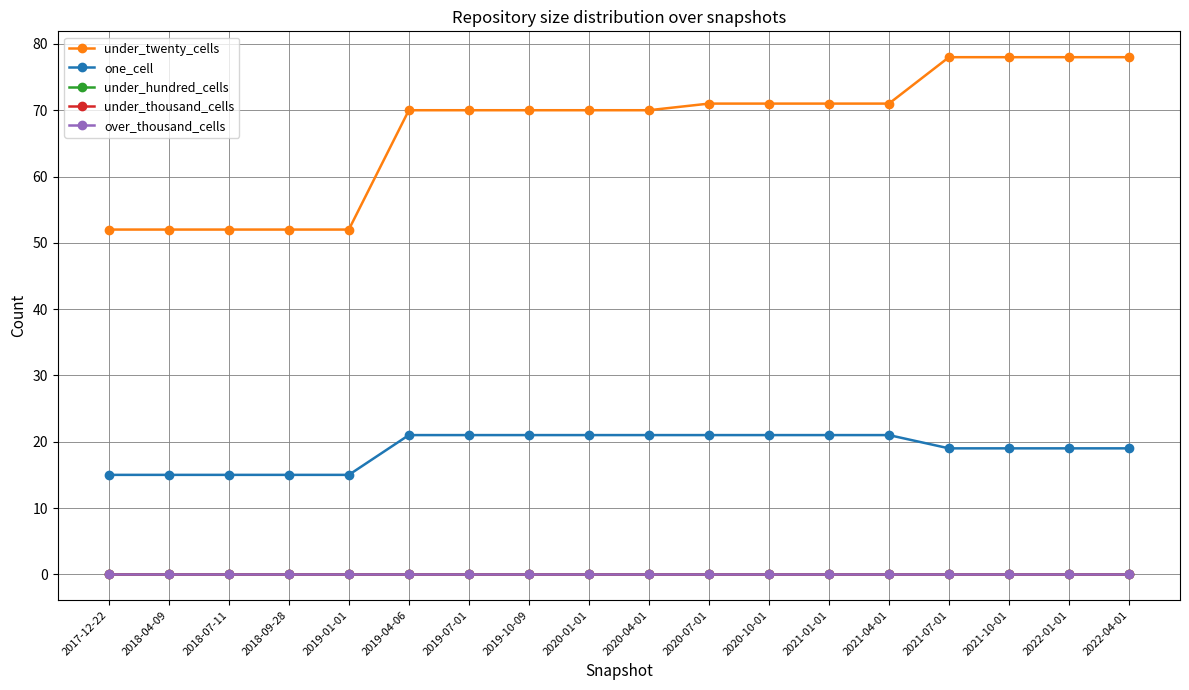

Is this an area chart (filled region under the line)?

No